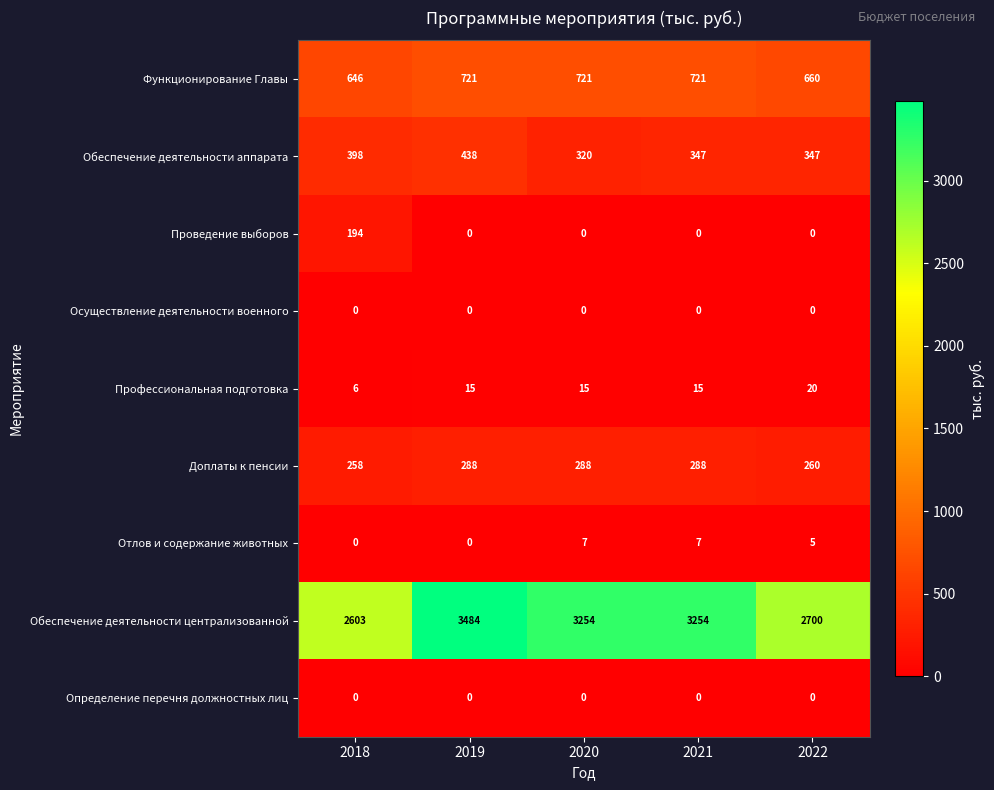

The Определение перечня должностных лиц series shows 0 at 2018. True or false?

True